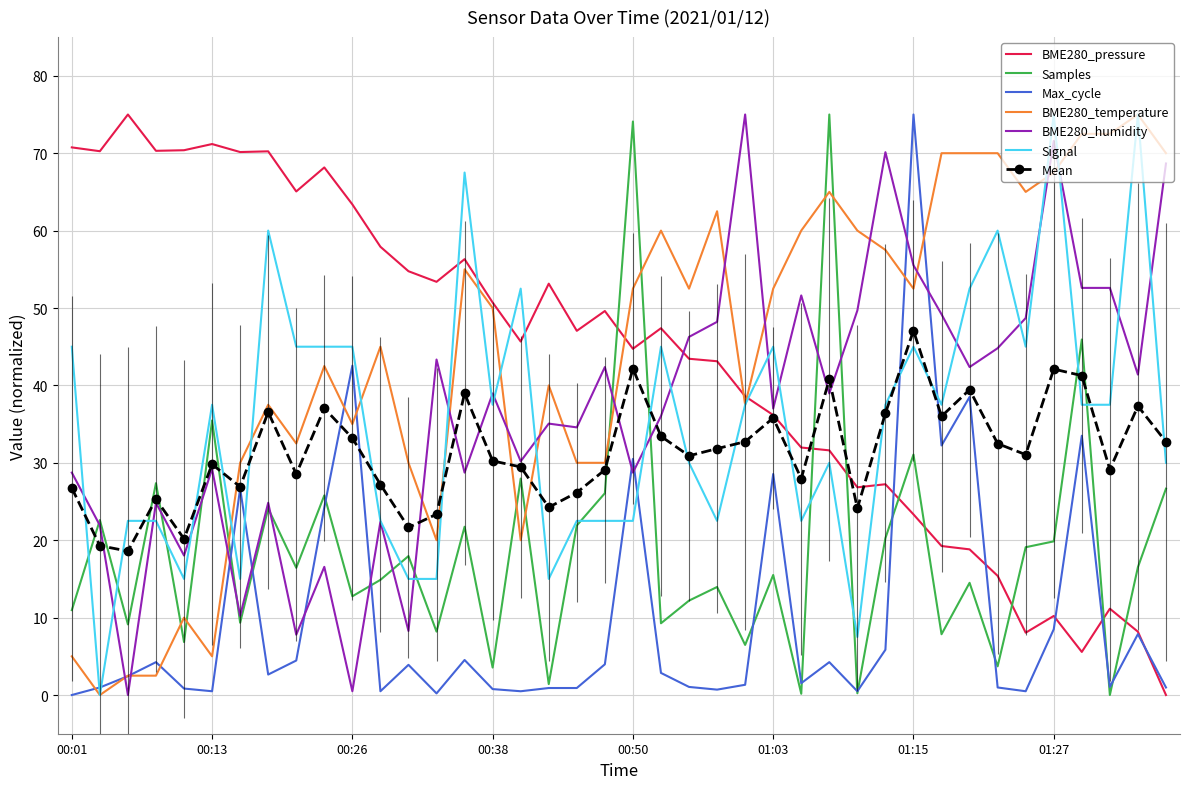

Which series ends up on top after the final intersection of Signal and Mean?

Mean